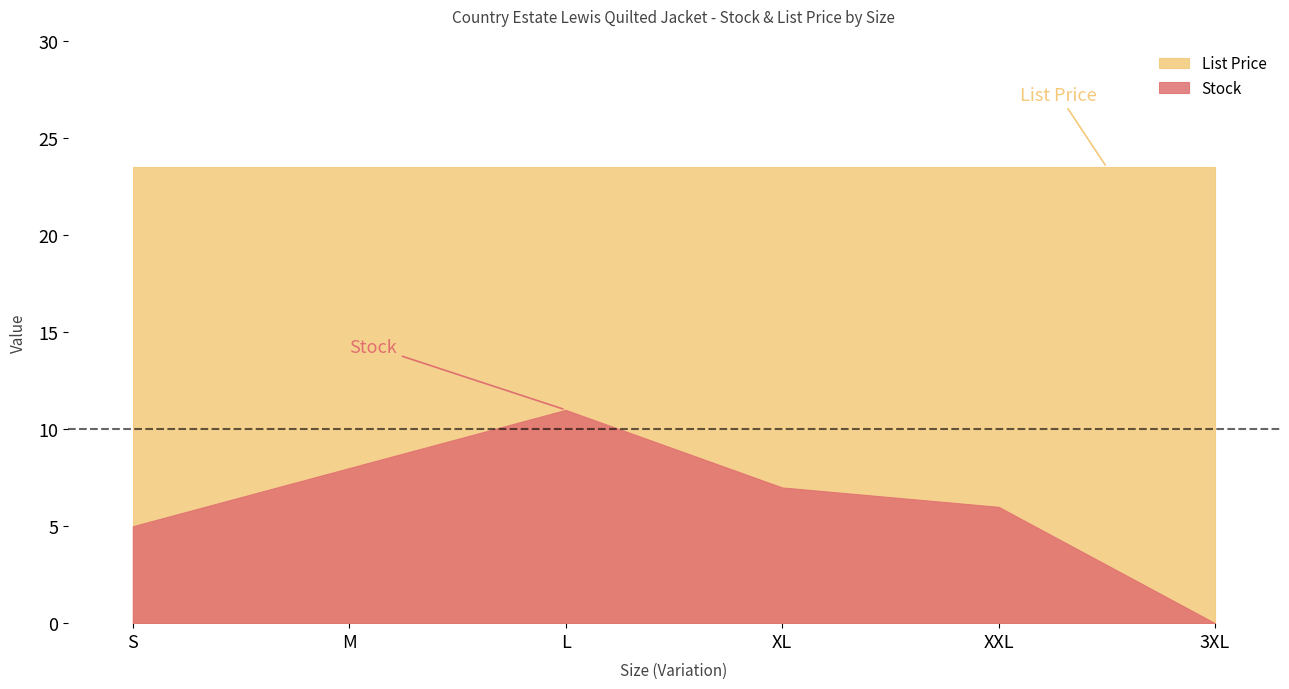

Between L and XXL, which series saw the biggest shift?

Stock